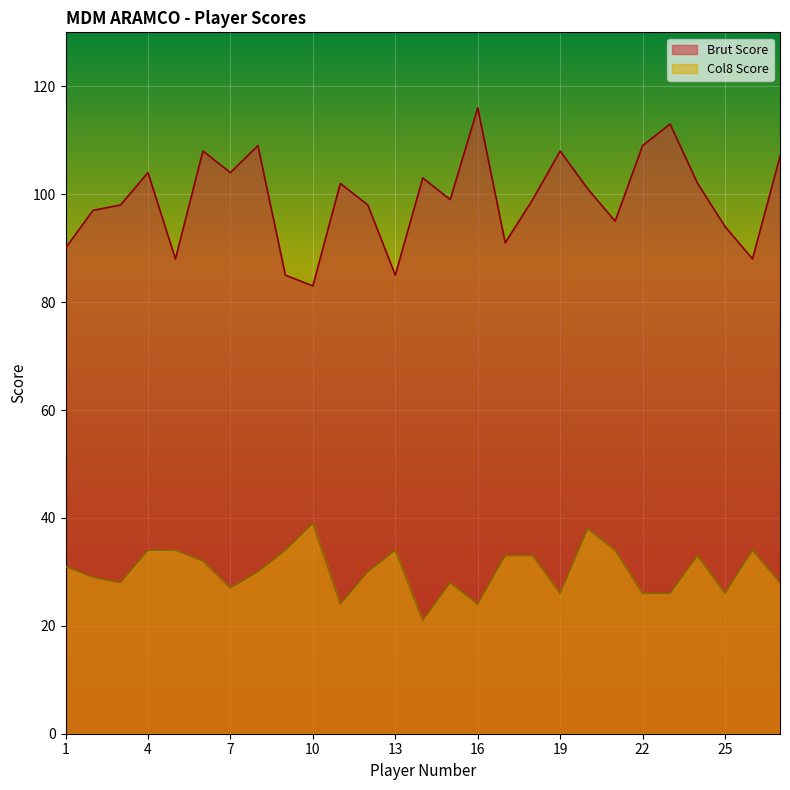

What is the spread (max minus min) of values at 23?

87